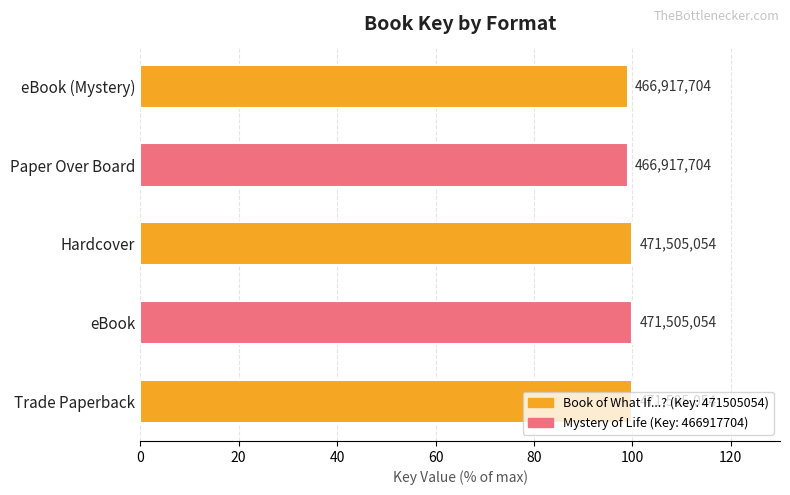

Does the chart contain any negative values?

No